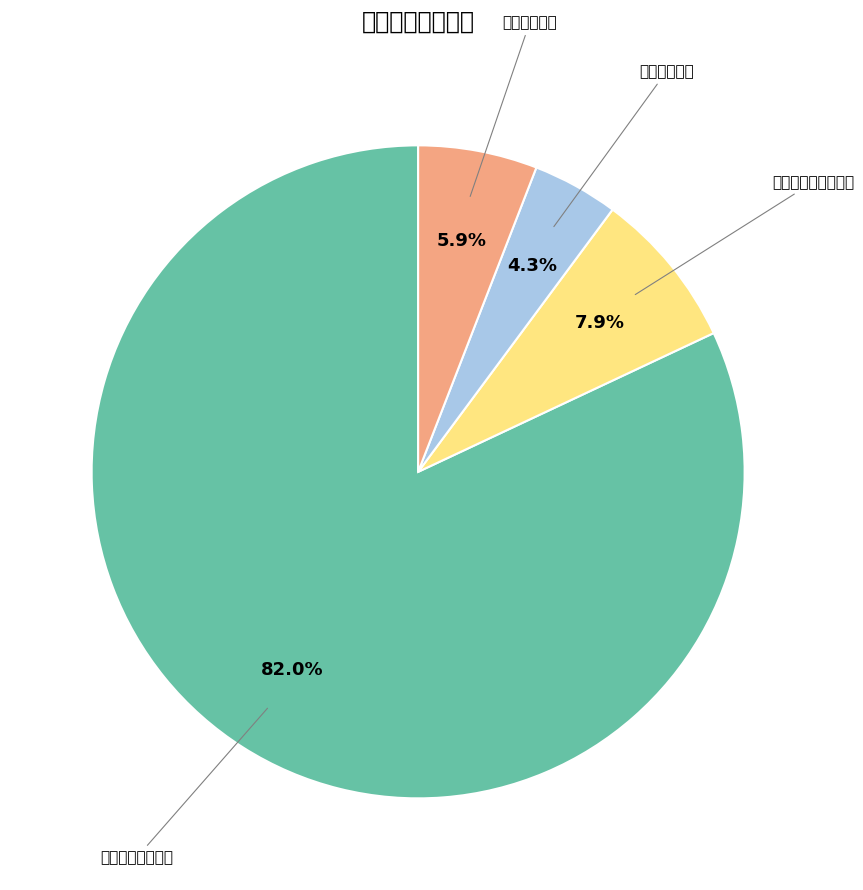

Count the number of slices in the pie.

4